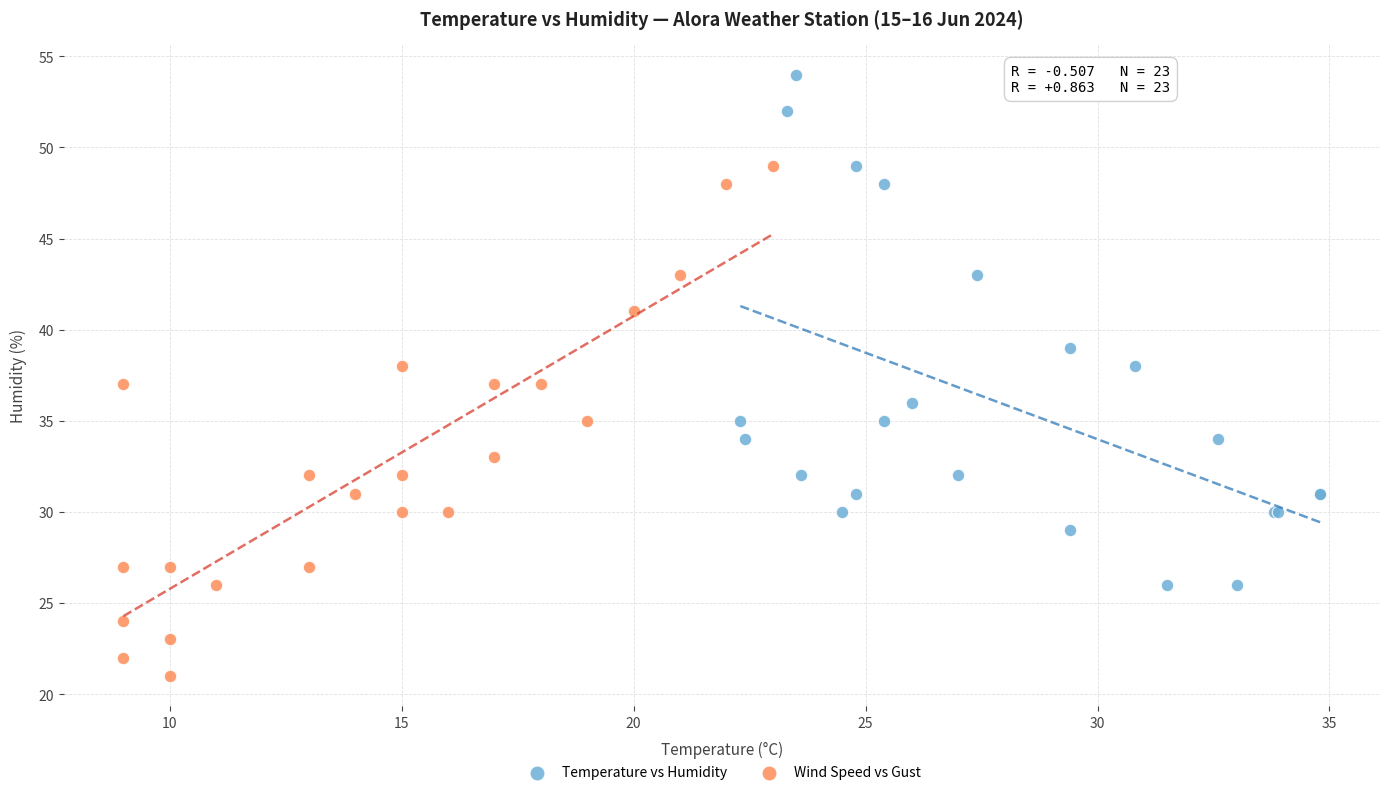

Which series reaches the maximum Y coordinate?

Temperature vs Humidity